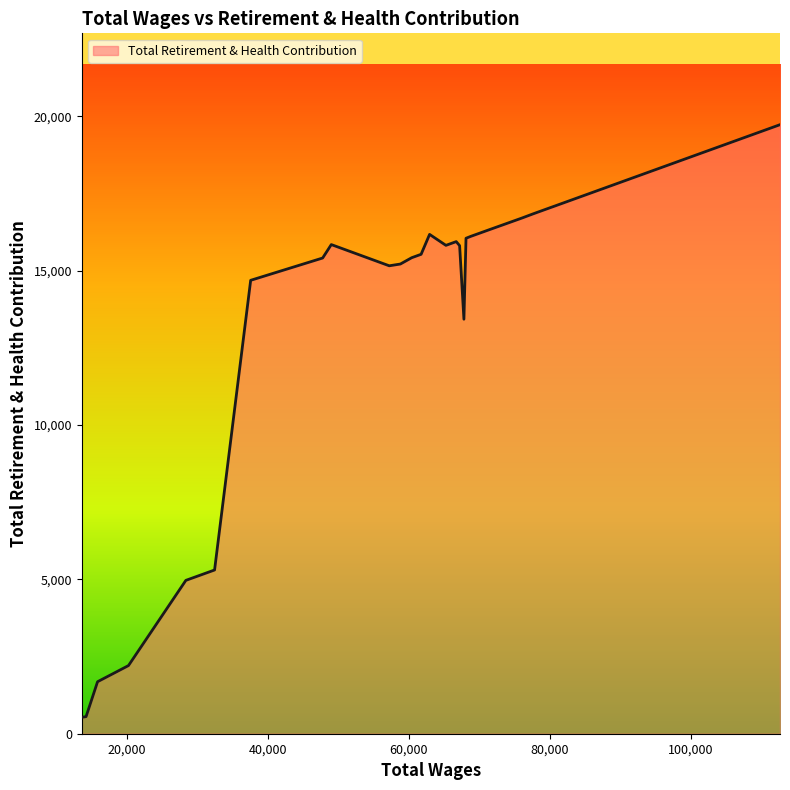

What is the difference between the maximum and minimum values?

19193